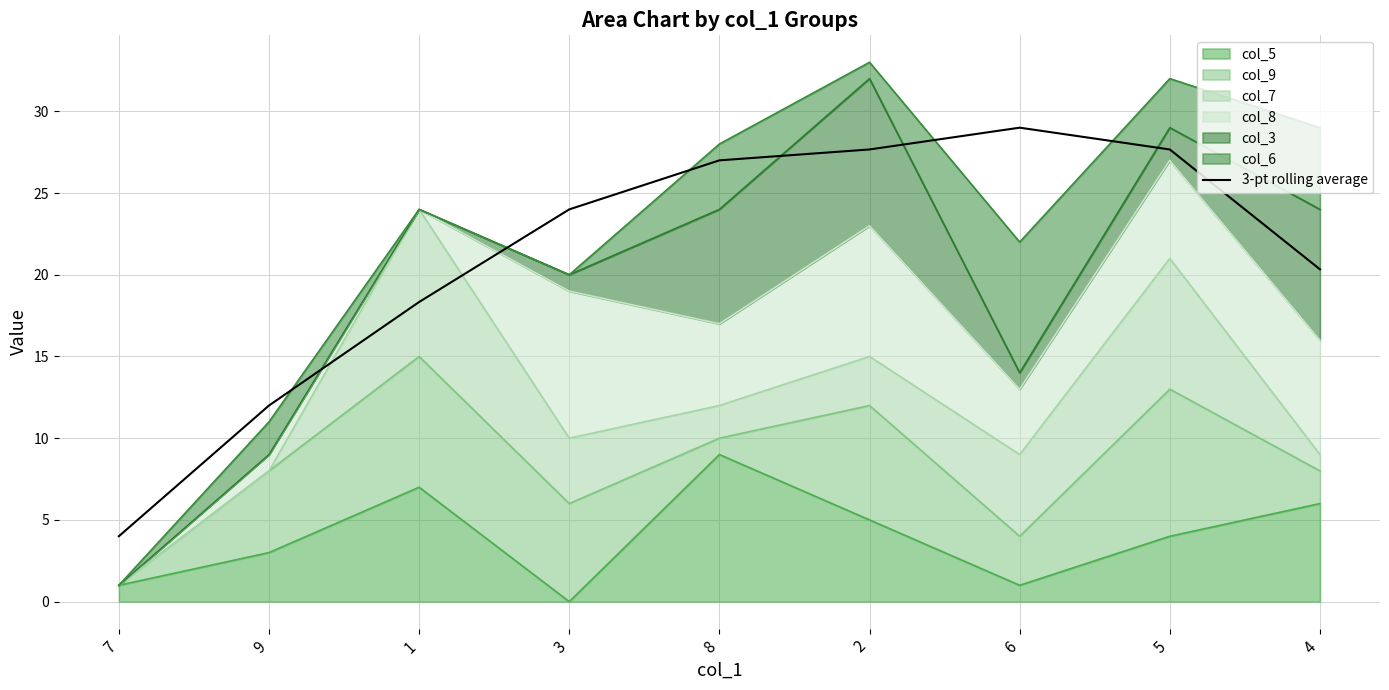

True or false: the data shows 27.7 at 5.

True